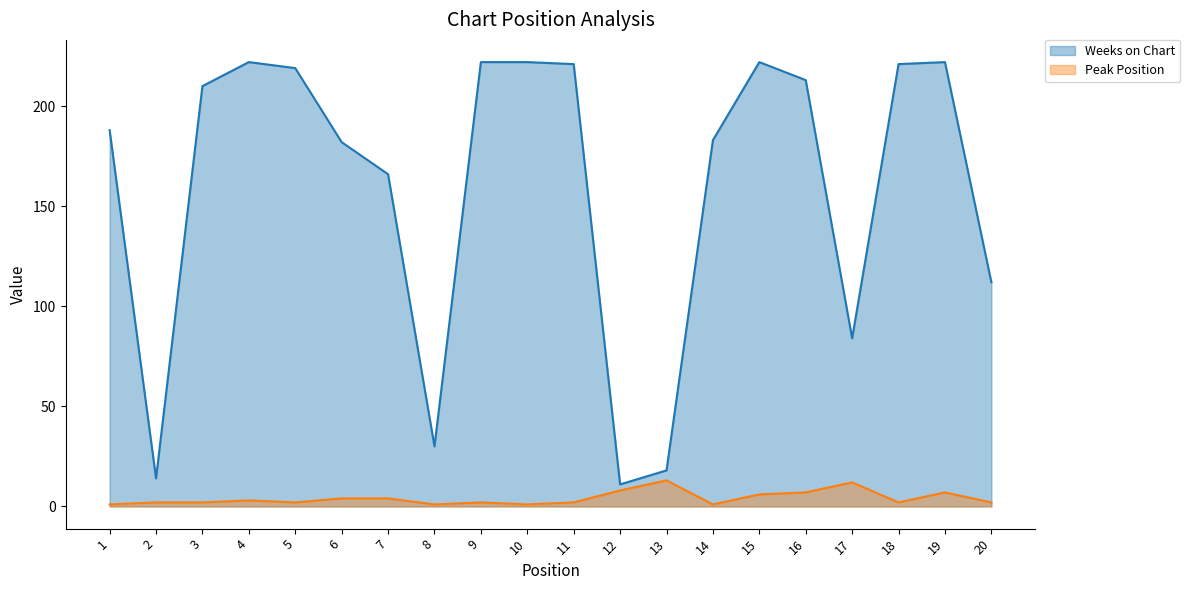

Reading right to left, what are all the values shown in this chart?

Weeks on Chart: 112	222	221	84	213	222	183	18	11	221	222	222	30	166	182	219	222	210	14	188
Peak Position: 2	7	2	12	7	6	1	13	8	2	1	2	1	4	4	2	3	2	2	1